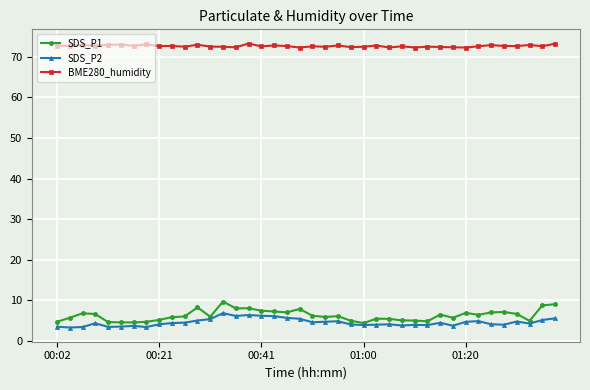

Which series has the largest total across all categories?

BME280_humidity